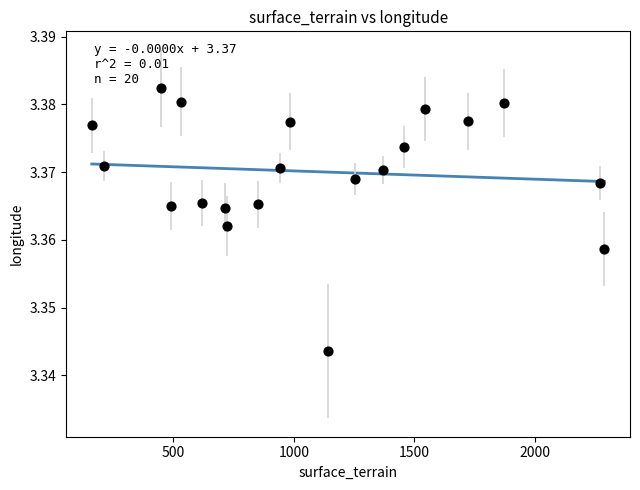

What is the range of X values (max minus min)?

2127.0